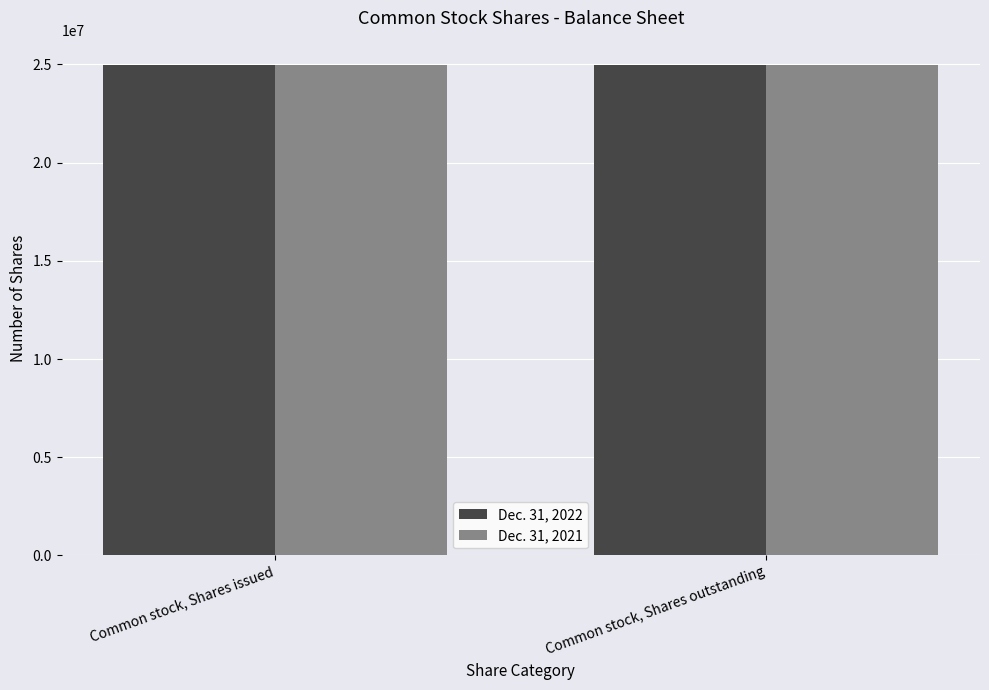

Rank the series by their maximum value, from lowest to highest.

Dec. 31, 2022, Dec. 31, 2021